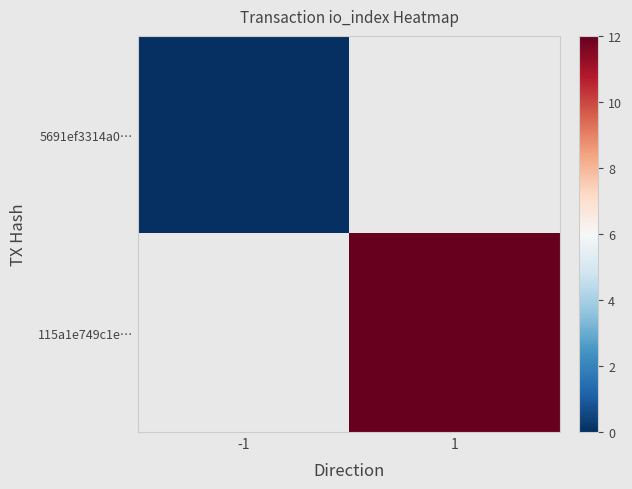

True or false: 5691ef3314a0… has a value of 0.0 at -1.

True